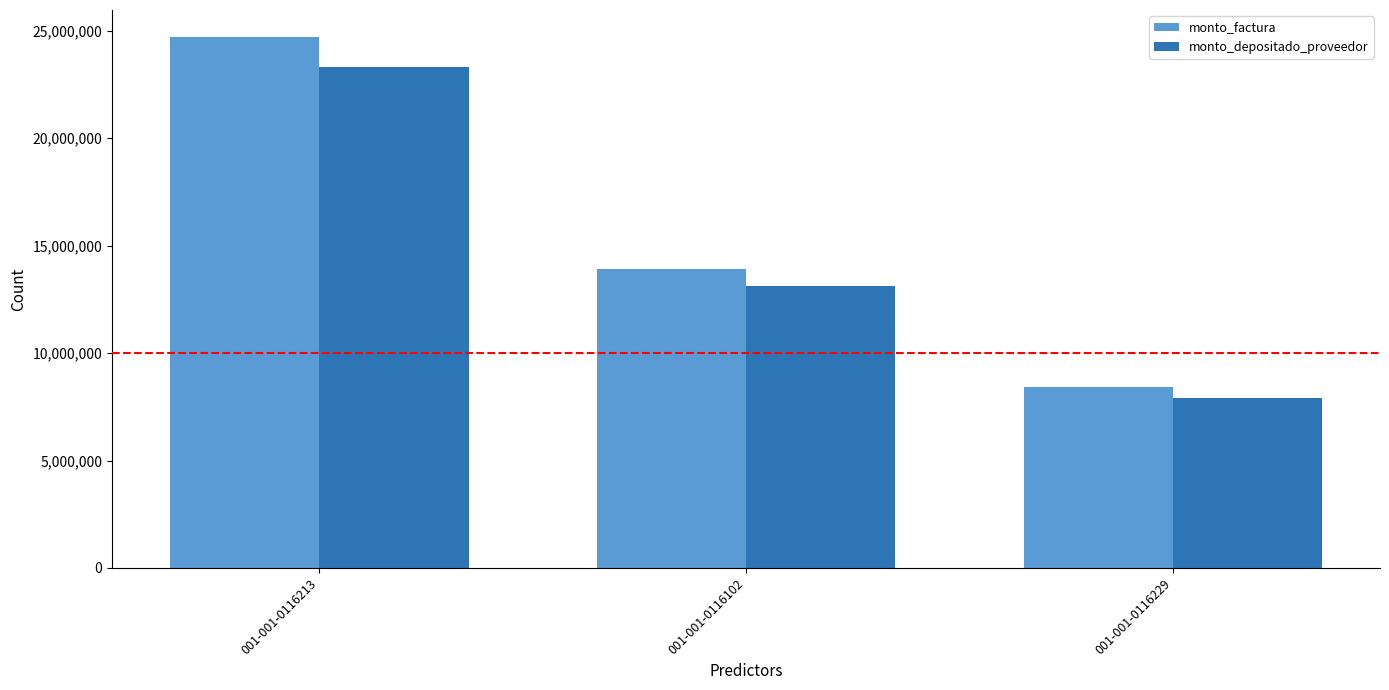

The monto_factura series shows 23432974 at 001-001-0116102. True or false?

False